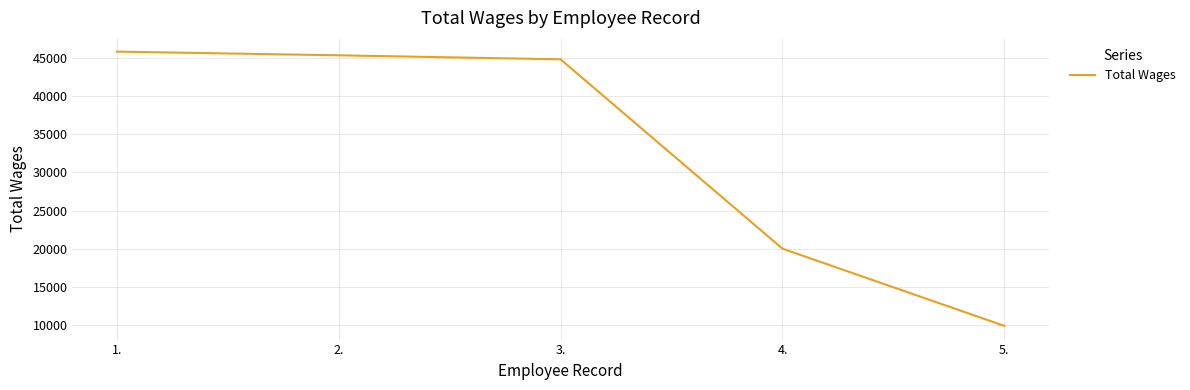

True or false: there are more than 0 points higher than both neighbors.

False